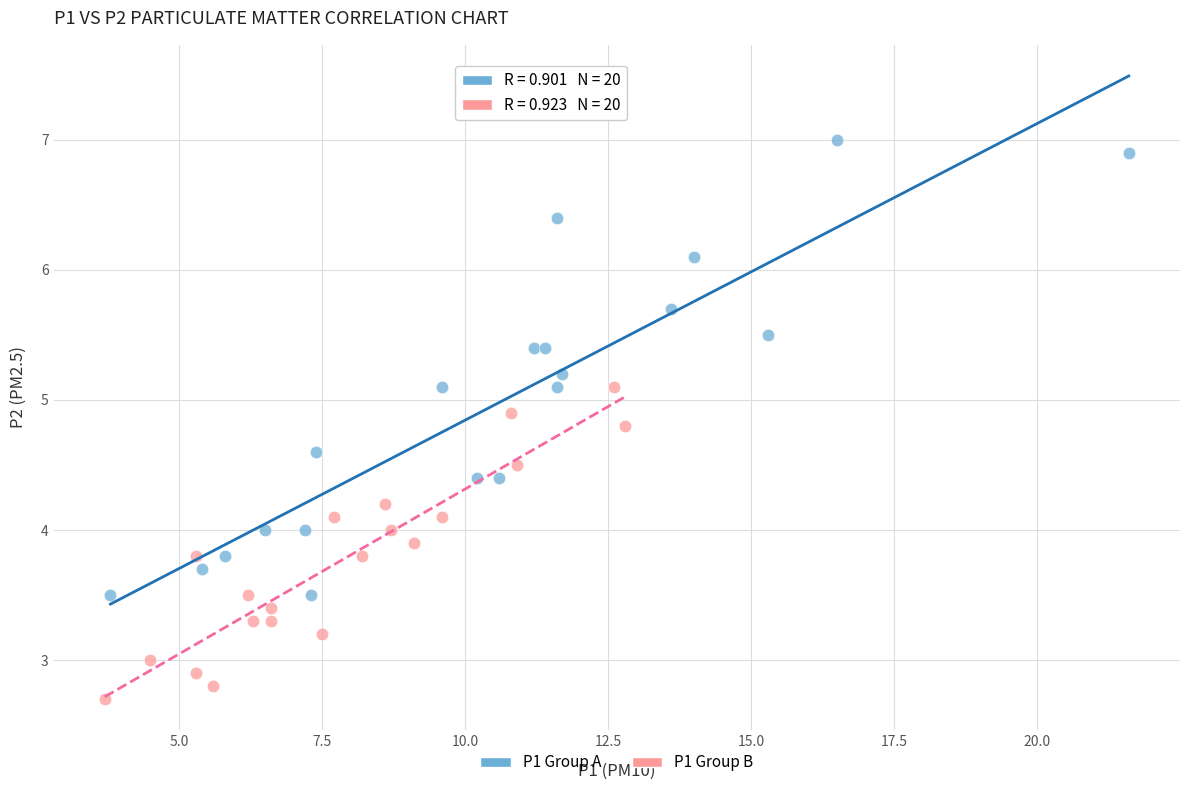

Which series reaches the maximum Y coordinate?

P1 Group A